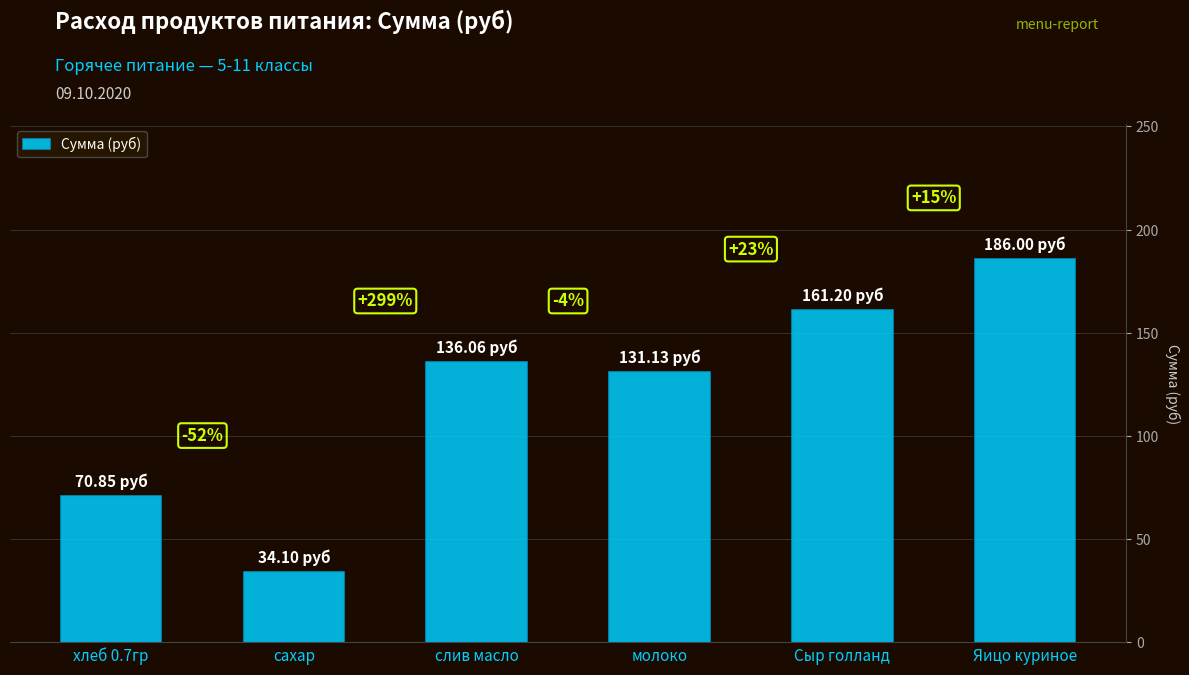

What is the sum of the values at молоко and слив масло?

267.2